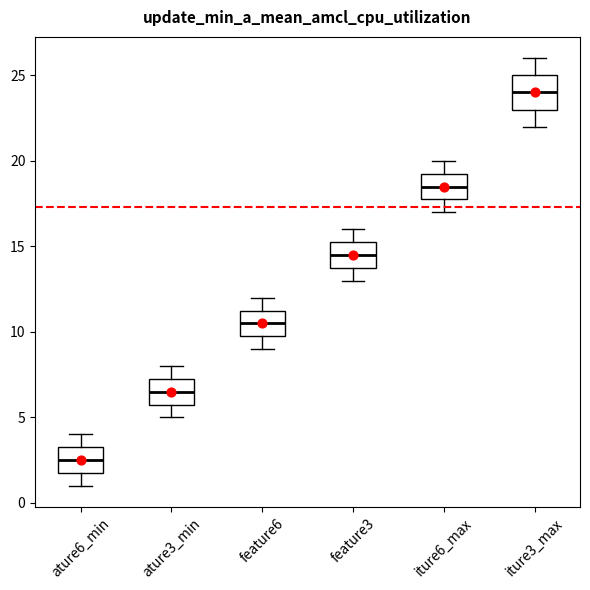

Comparing the boxes themselves (not the whiskers), which one is the tallest?

iture3_max